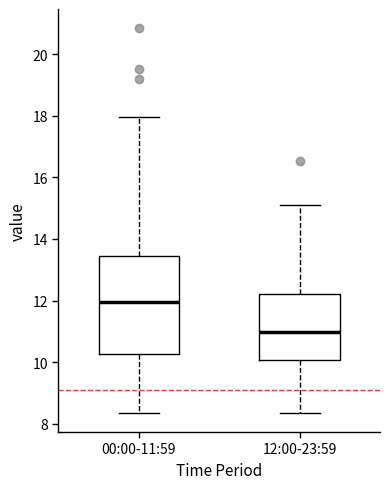

Reading left to right, transcribe this box plot: for each box, give where its median line is, the range the box spans, and where its two whiskers end, as read against the y-axis. The values are not printed on the chart, so give them approximately, as read against the axis.

00:00-11:59: median 12.0, box 10.2 to 13.4, whiskers 8.4 to 18.0
12:00-23:59: median 11.0, box 10.0 to 12.2, whiskers 8.4 to 15.2